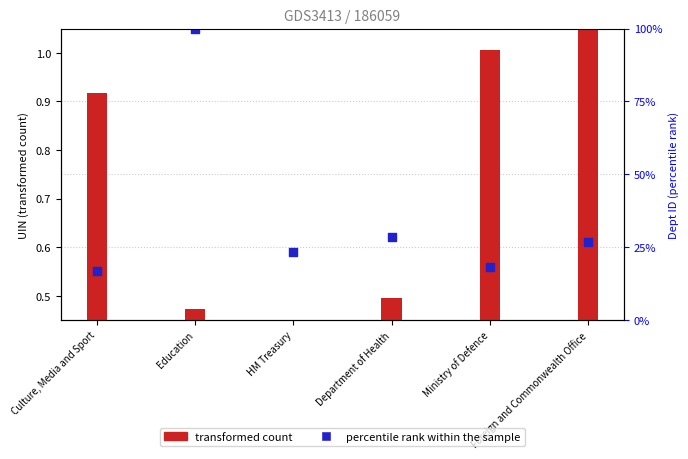

At how many categories does at least one series exceed 0?

6